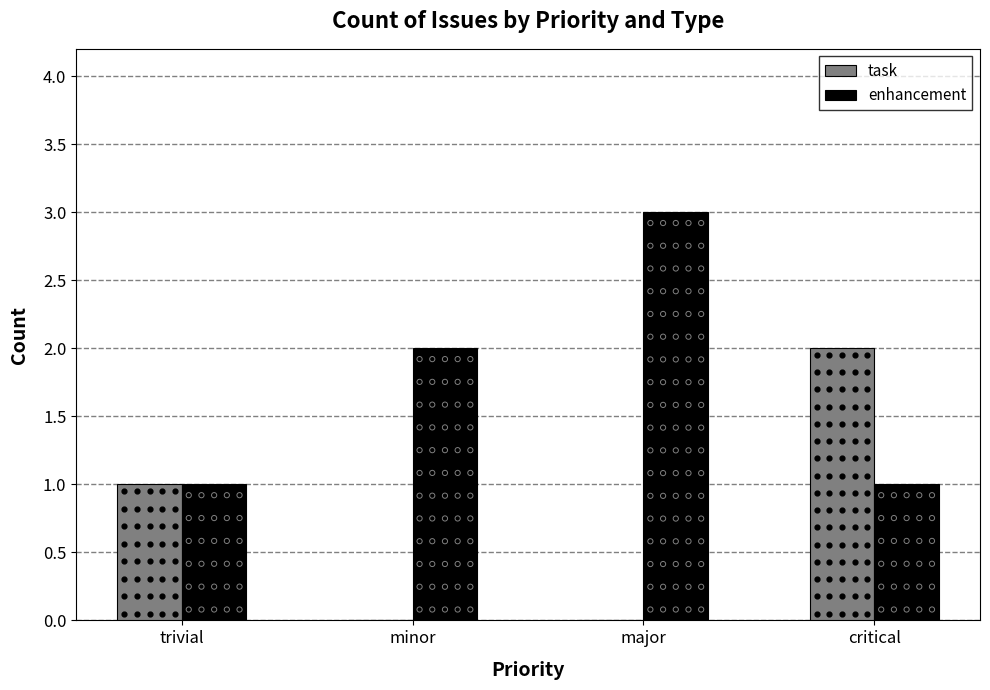

Is the value of enhancement at critical greater than the value of task at minor?

Yes